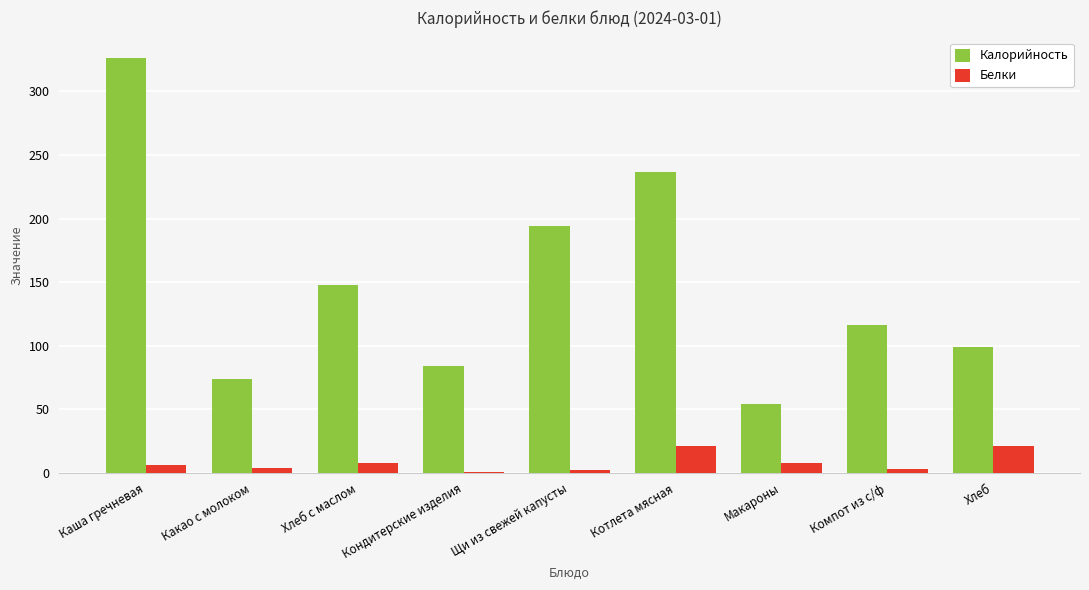

Is the value of Белки at Макароны greater than the value of Калорийность at Щи из свежей капусты?

No